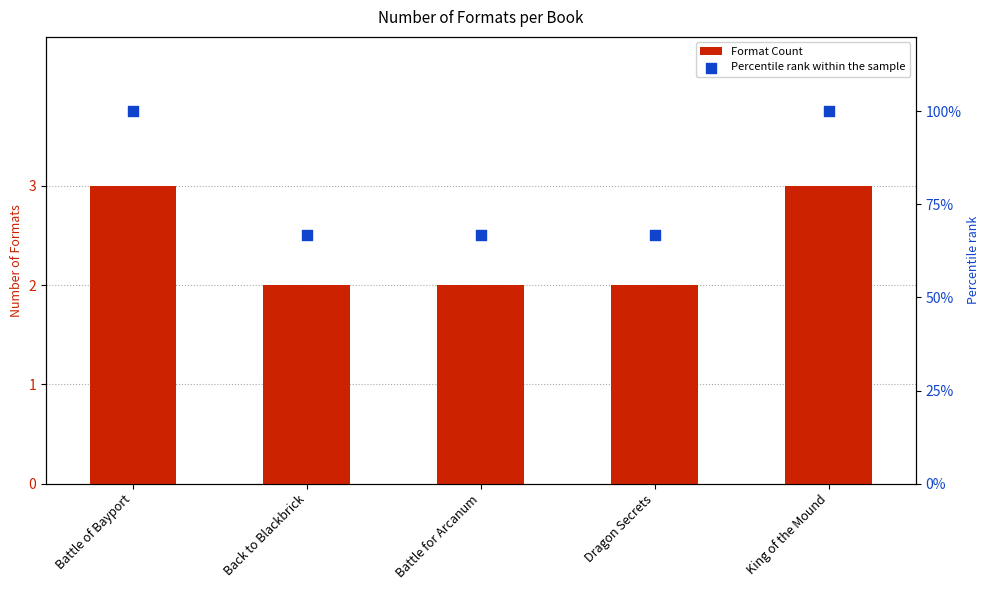

At which category is the sum across all series the highest?

Battle of Bayport